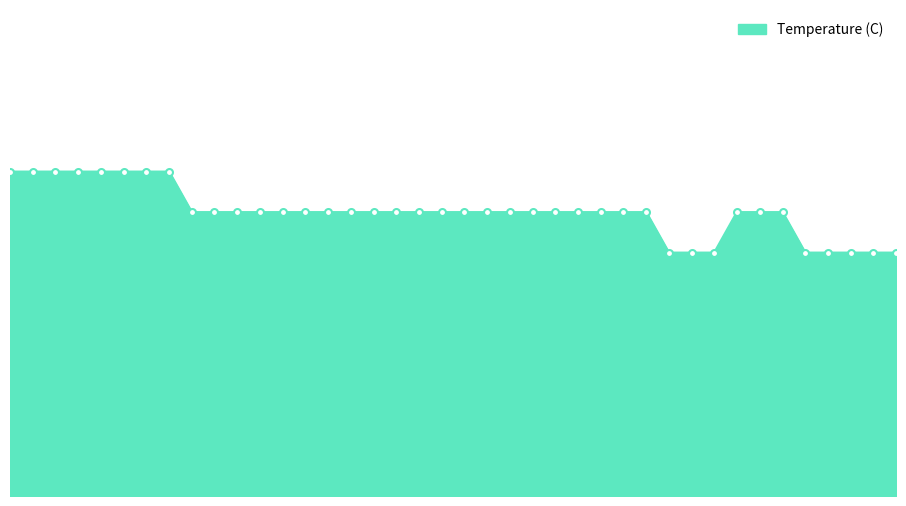

At which category does the chart reach its minimum across all series?

29